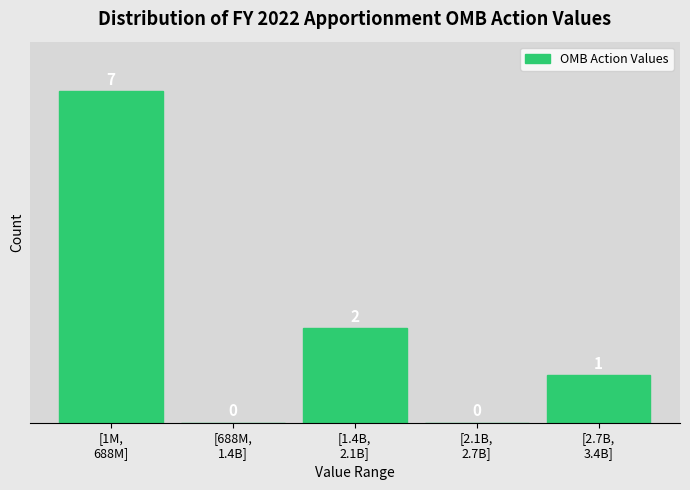

What is the sum of all values?

10